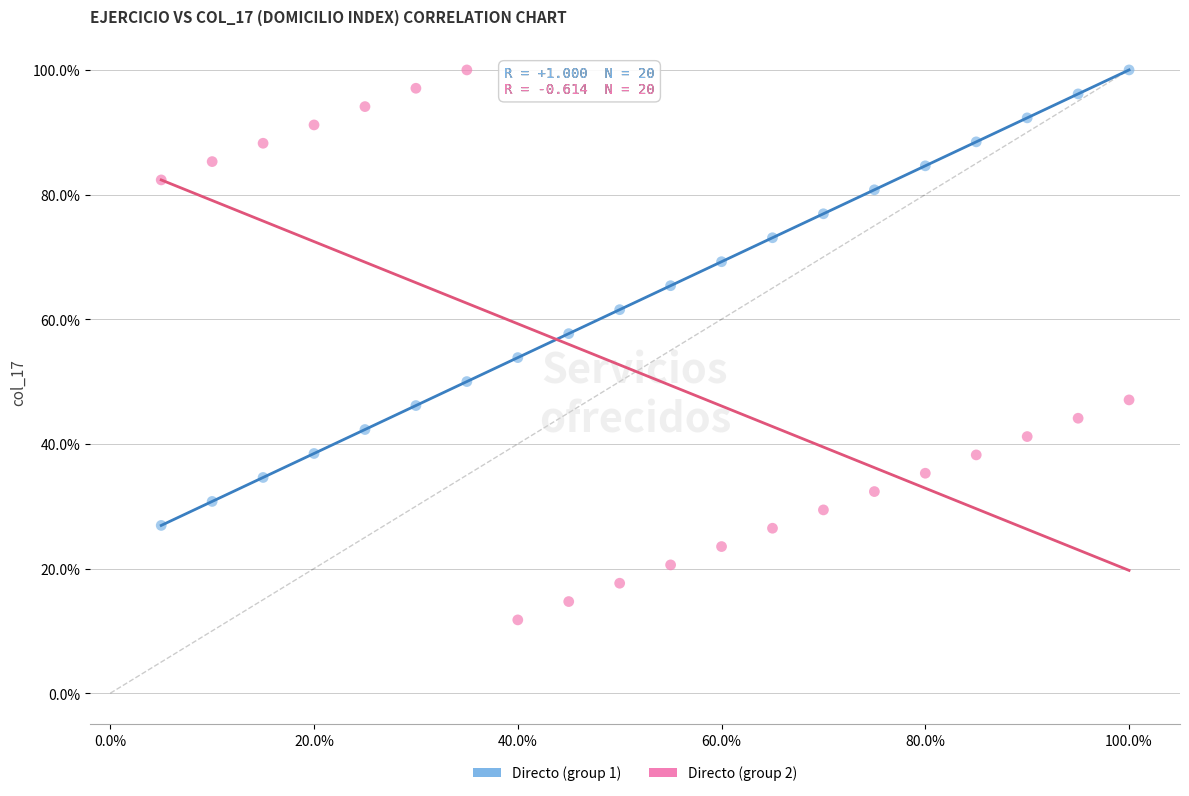

Which series has the largest Y range (max minus min)?

Directo (group 2)